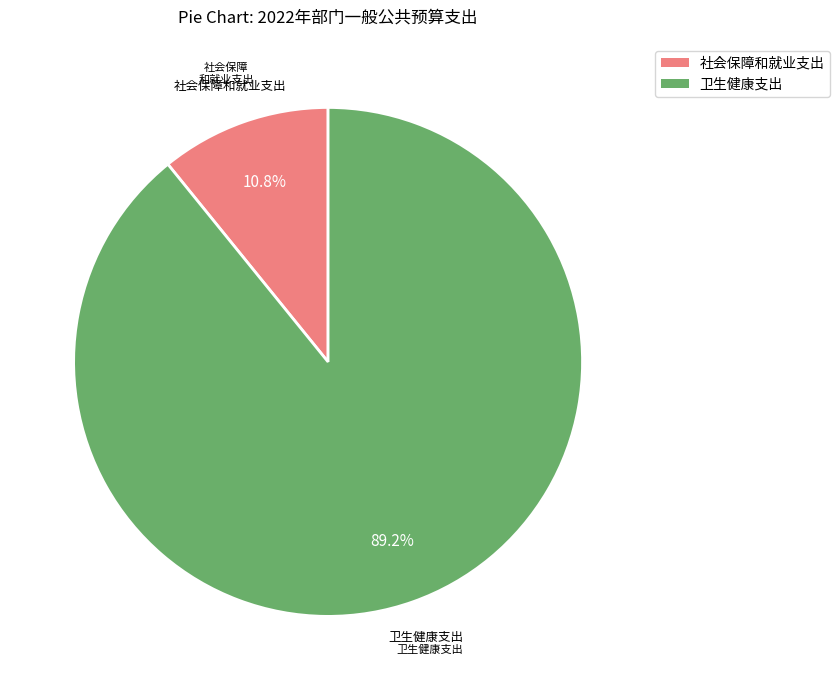

How much of the chart is everything except 卫生健康支出?

10.8%